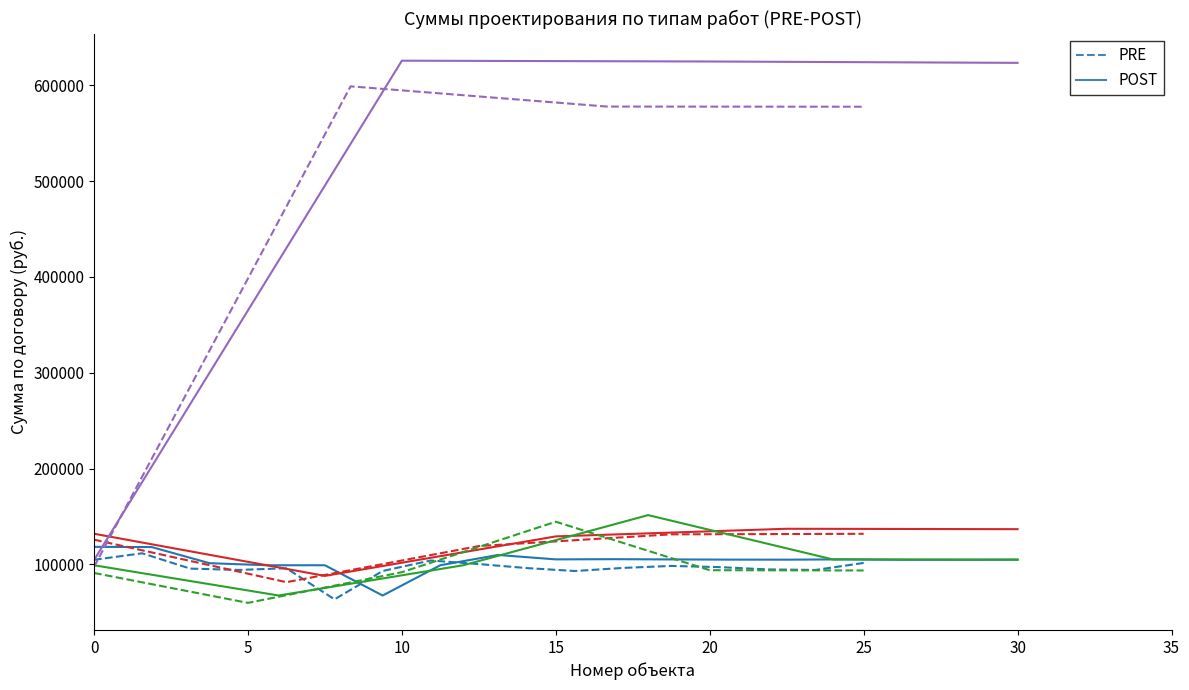

What is the sum of all POST values?

1758624.0